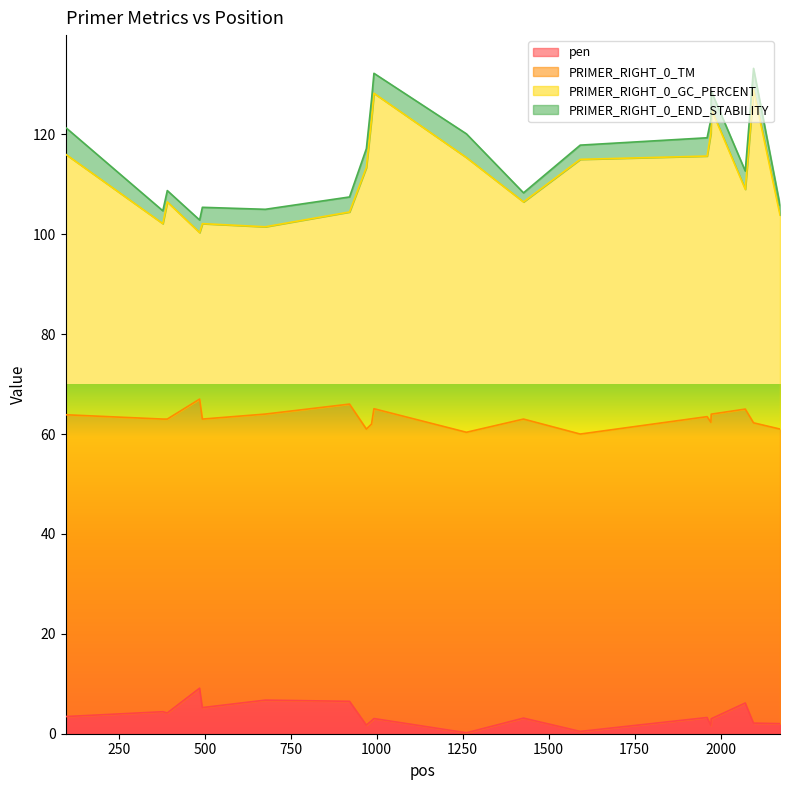

What is the highest value of the pen series?

9.1